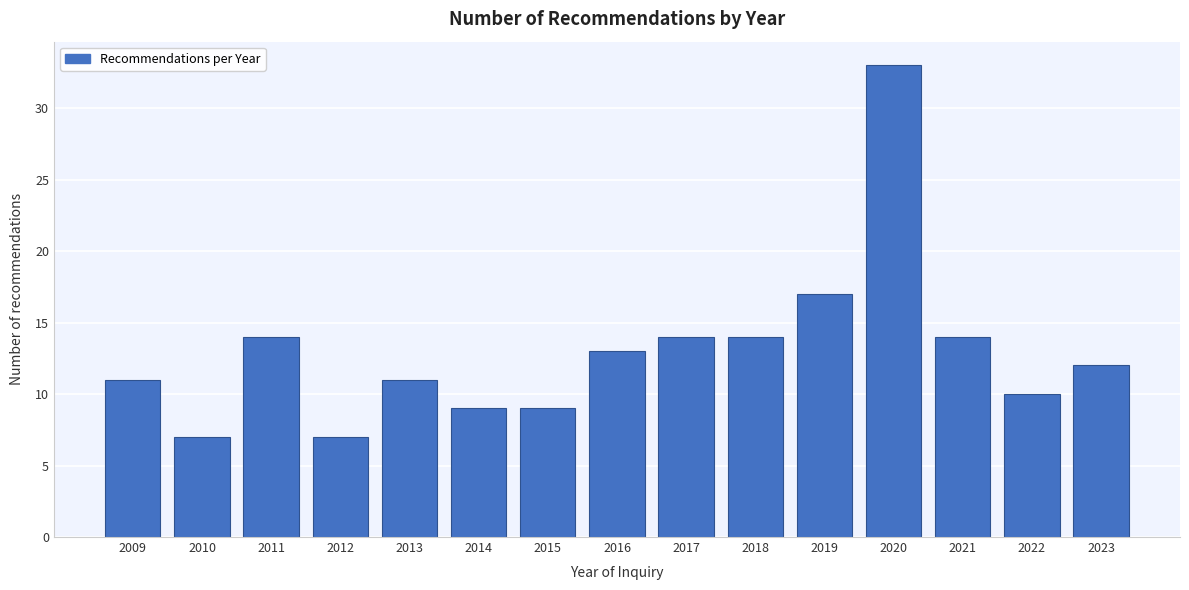

Reading left to right, list all the values displayed in this chart.

11	7	14	7	11	9	9	13	14	14	17	33	14	10	12